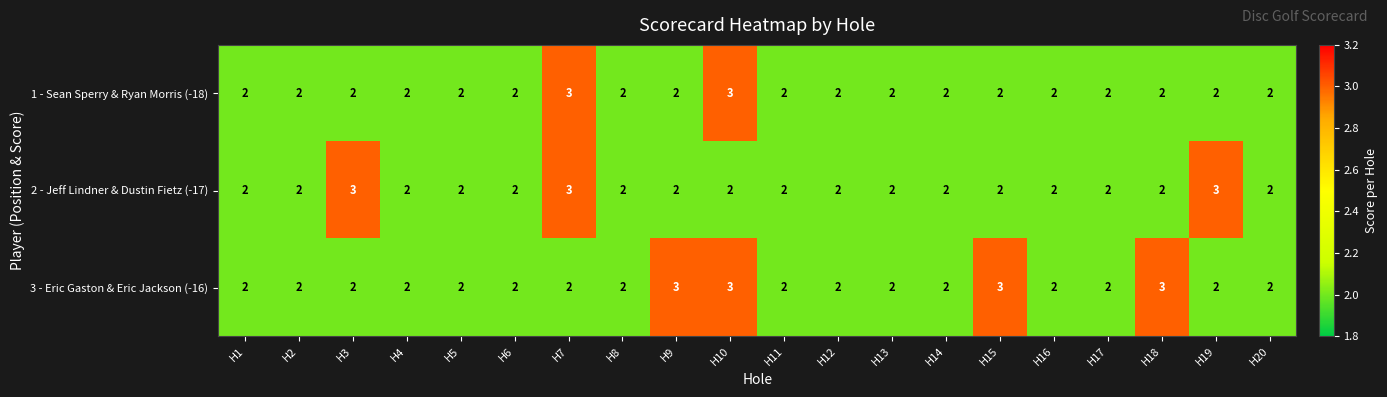

List the series in order of their overall mean, highest first.

3 - Eric Gaston & Eric Jackson (-16), 2 - Jeff Lindner & Dustin Fietz (-17), 1 - Sean Sperry & Ryan Morris (-18)